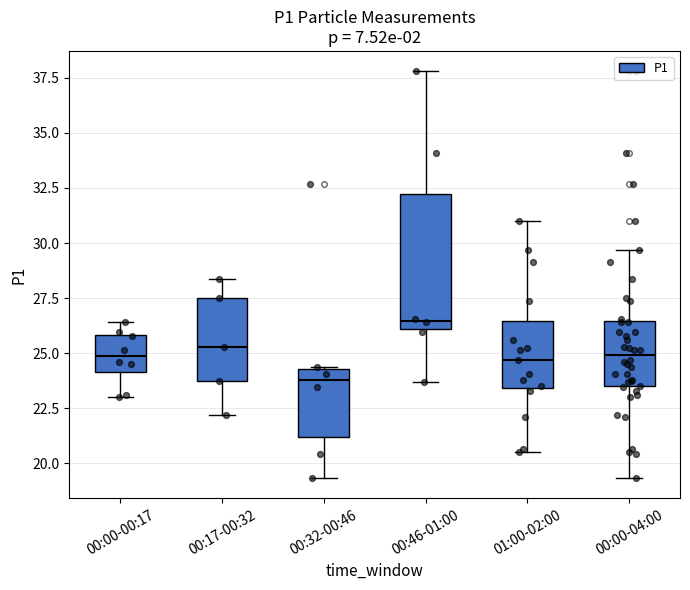

Comparing the boxes themselves (not the whiskers), which one is the tallest?

00:46-01:00